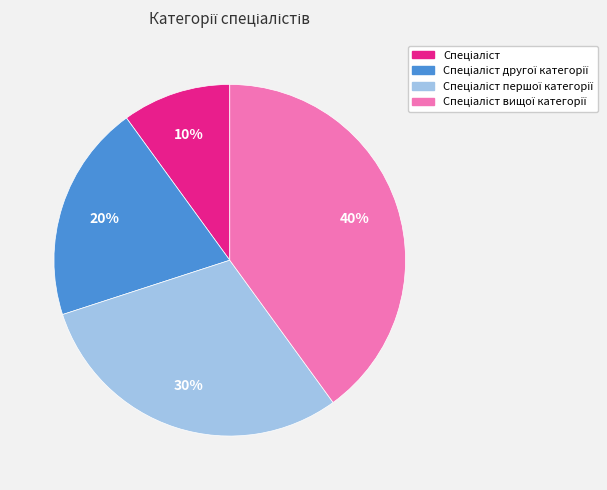

Is there any slice that represents more than half of the pie?

No